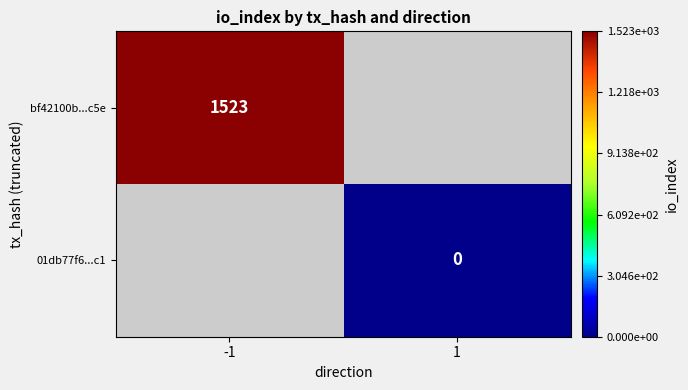

True or false: bf42100b...c5e has a value of 1523 at -1.

True